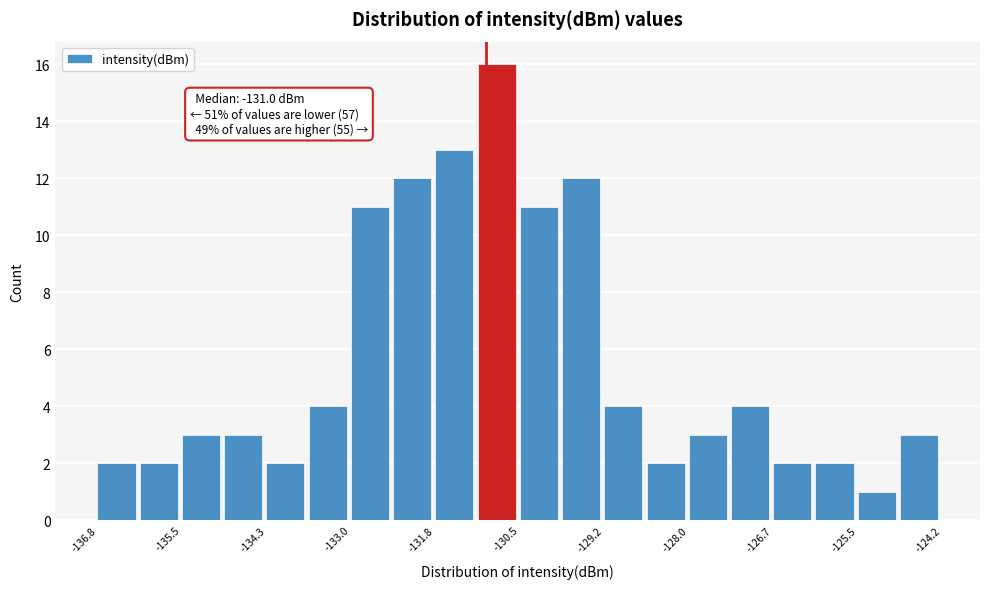

Read against the x-axis, roughly where is the centre of the tallest bar?

-130.8